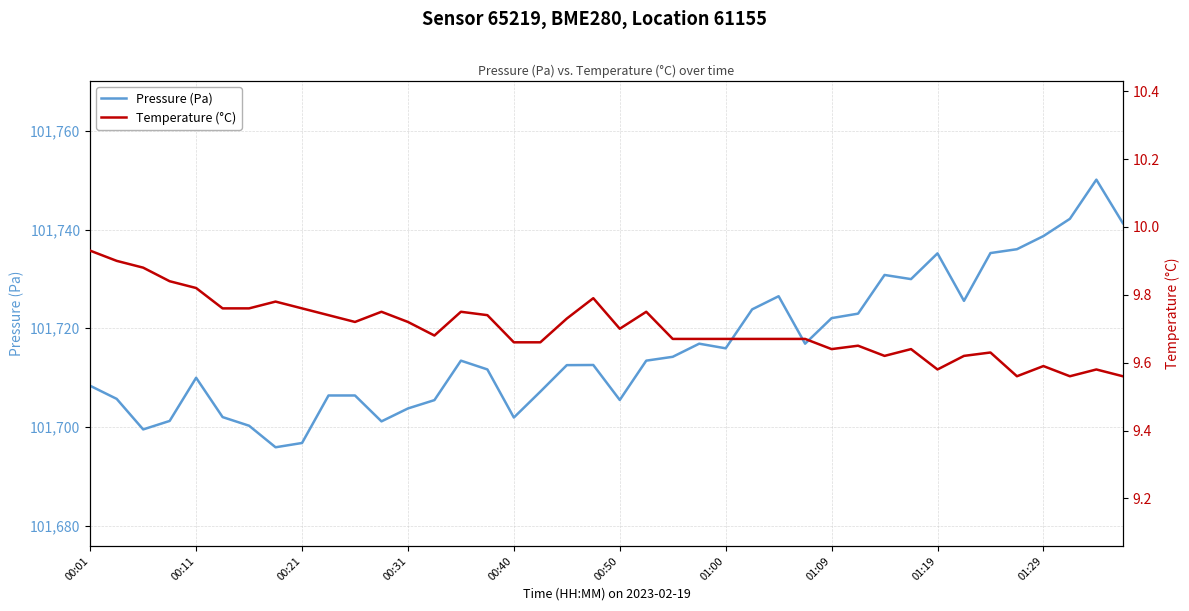

Is it true that Temperature (°C) equals 9.7 at 15?

True